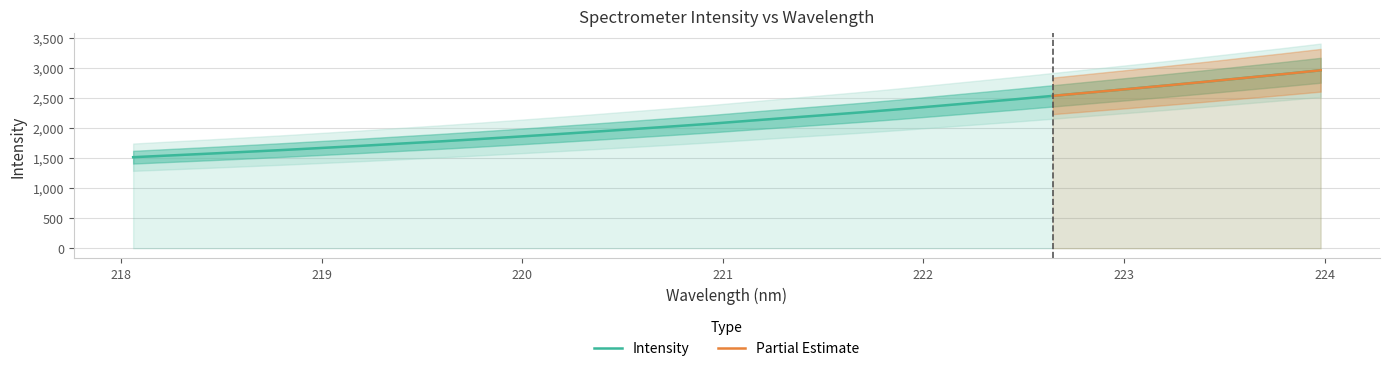

What is the sum of the values at 218.0596 and 222.6447?

4059.0